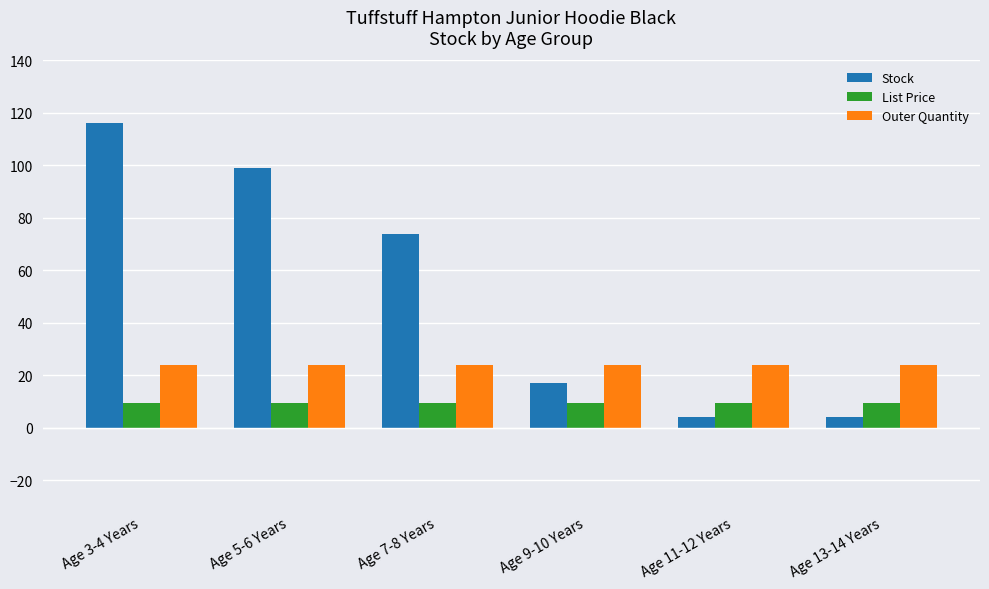

What is the sum of the Outer Quantity values at Age 11-12 Years and Age 9-10 Years?

48.0